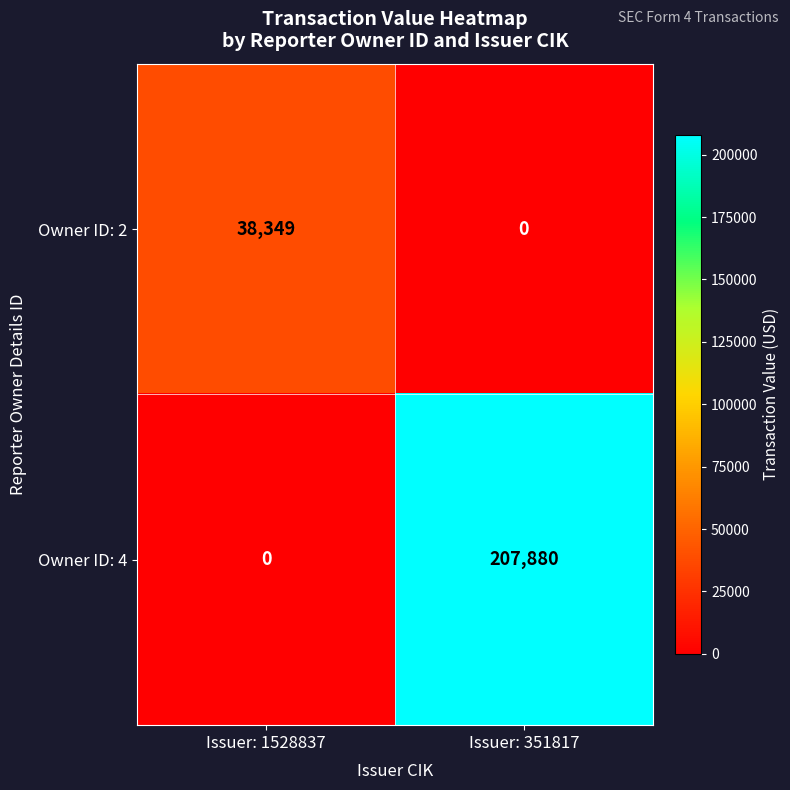

What is the sum of the Owner ID: 2 values at Issuer: 1528837 and Issuer: 351817?

38349